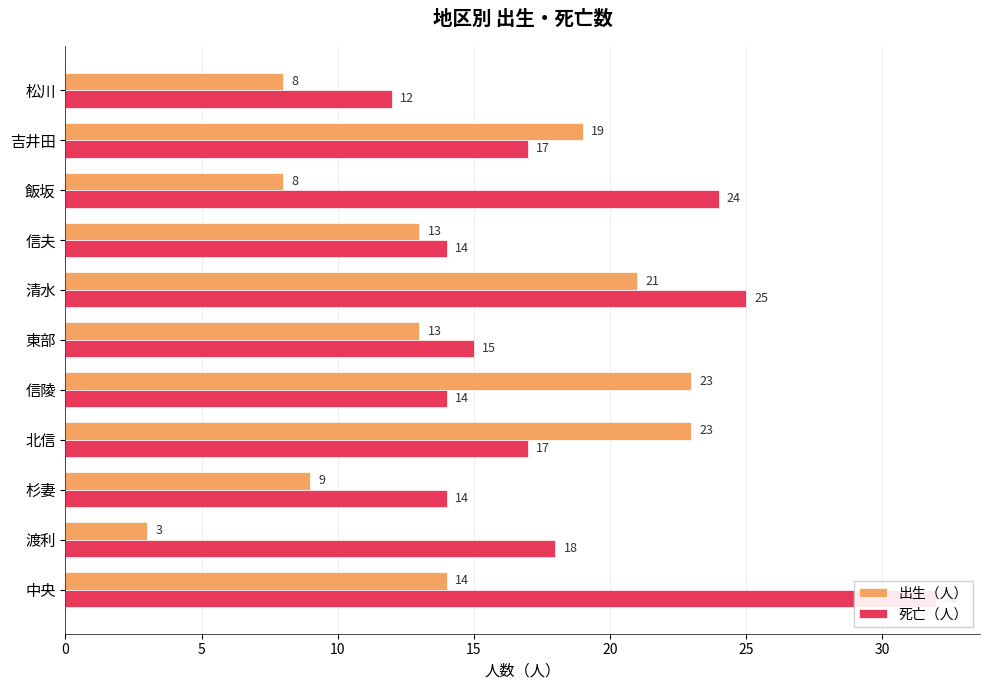

Reading left to right, transcribe all the data shown in this chart.

出生（人）: 14	3	9	23	23	13	21	13	8	19	8
死亡（人）: 32	18	14	17	14	15	25	14	24	17	12